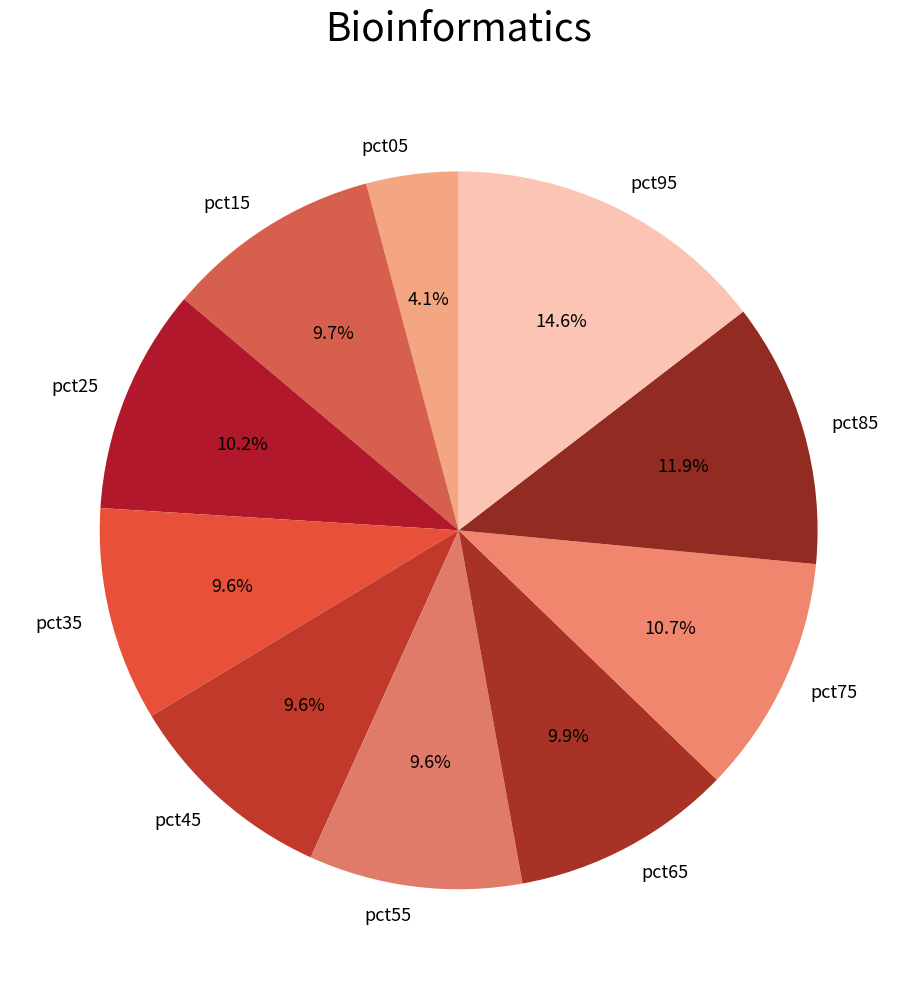

To the nearest percent, what percentage of the pie is pct55?

10%